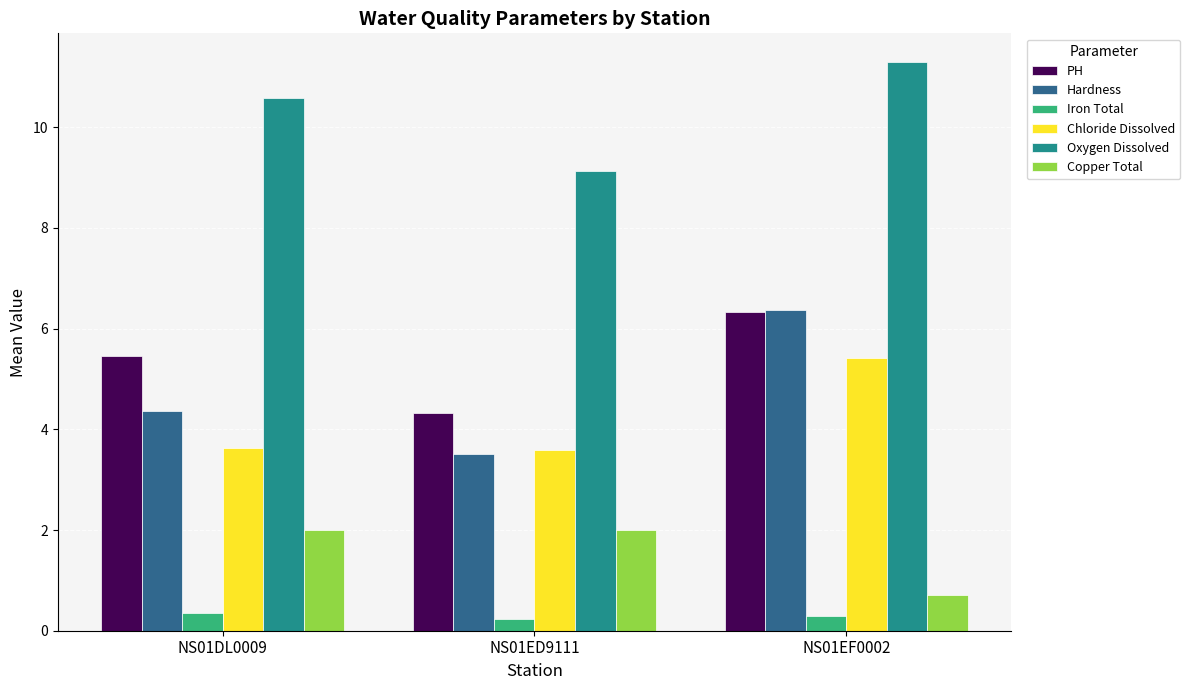

At which label is Hardness closest to 4?

NS01DL0009